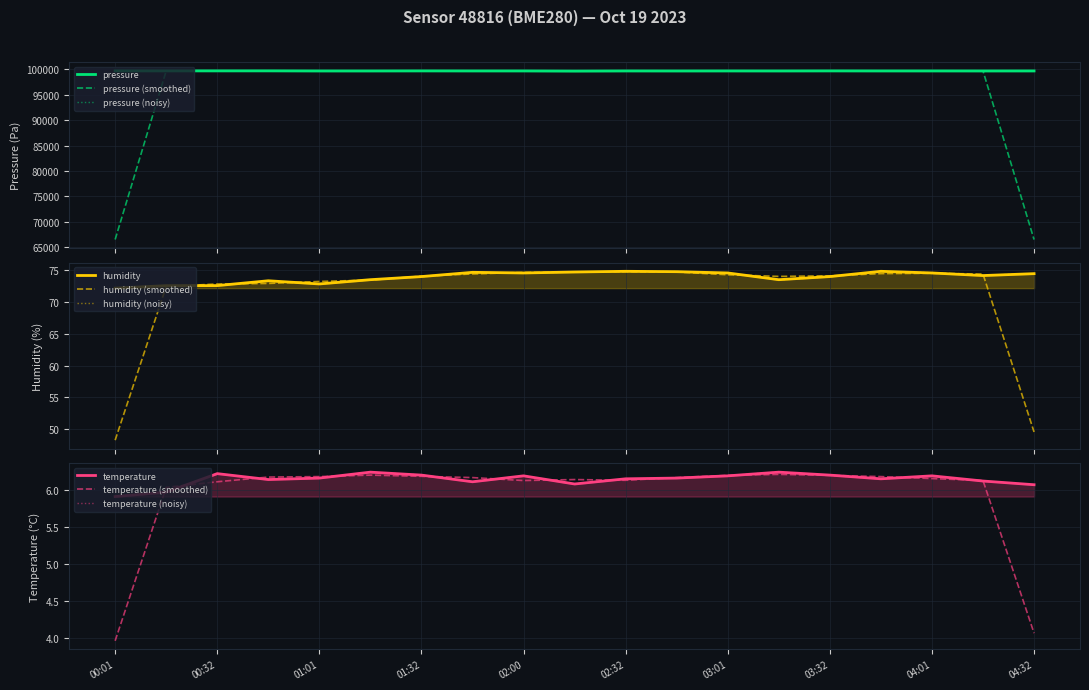

What is the label of the 7th point from the right?

03:01